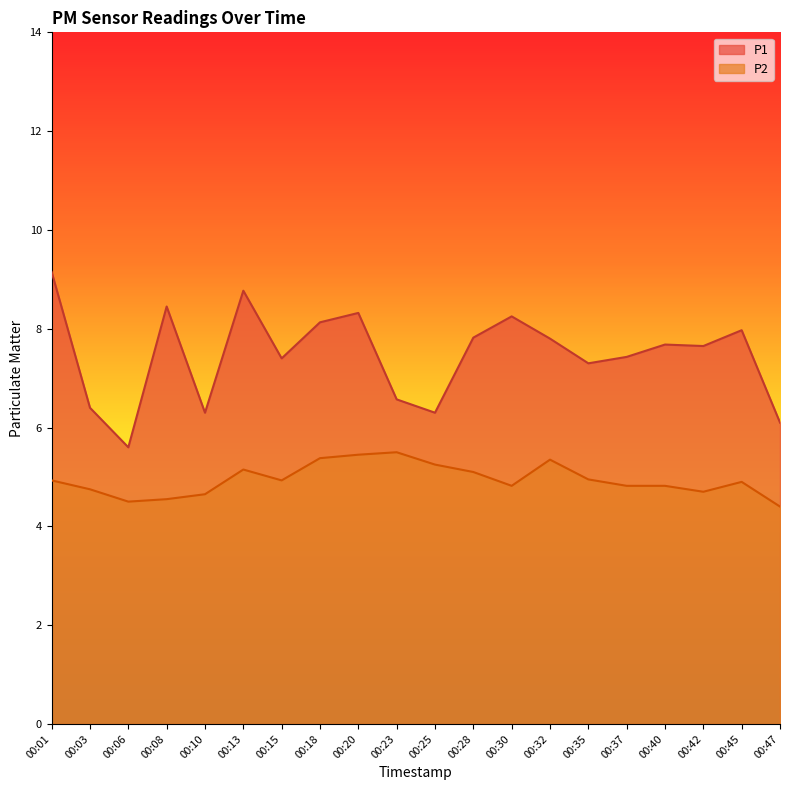

Which series changed the most between 00:01 and 00:45?

P1